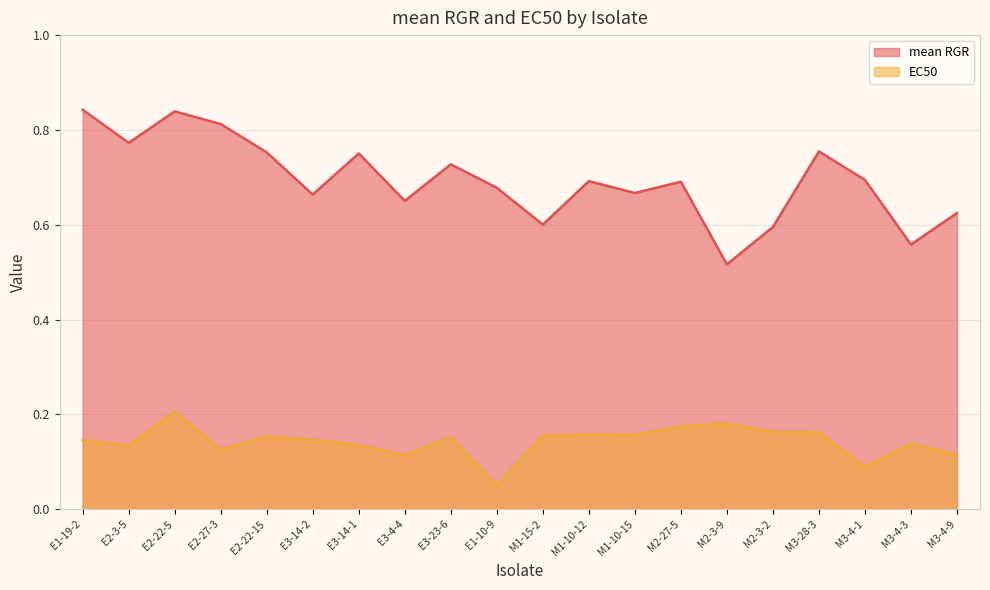

How many series are shown in this chart?

2